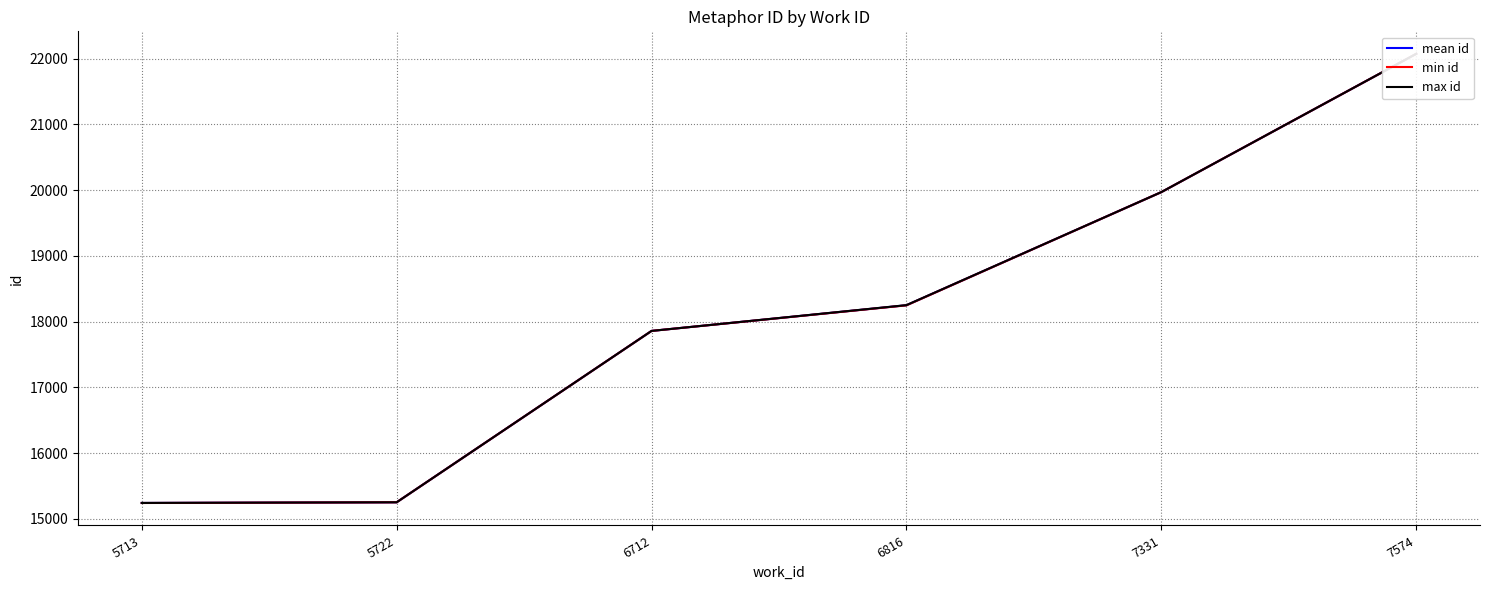

True or false: max id has a value of 18250.0 at 6816.

True